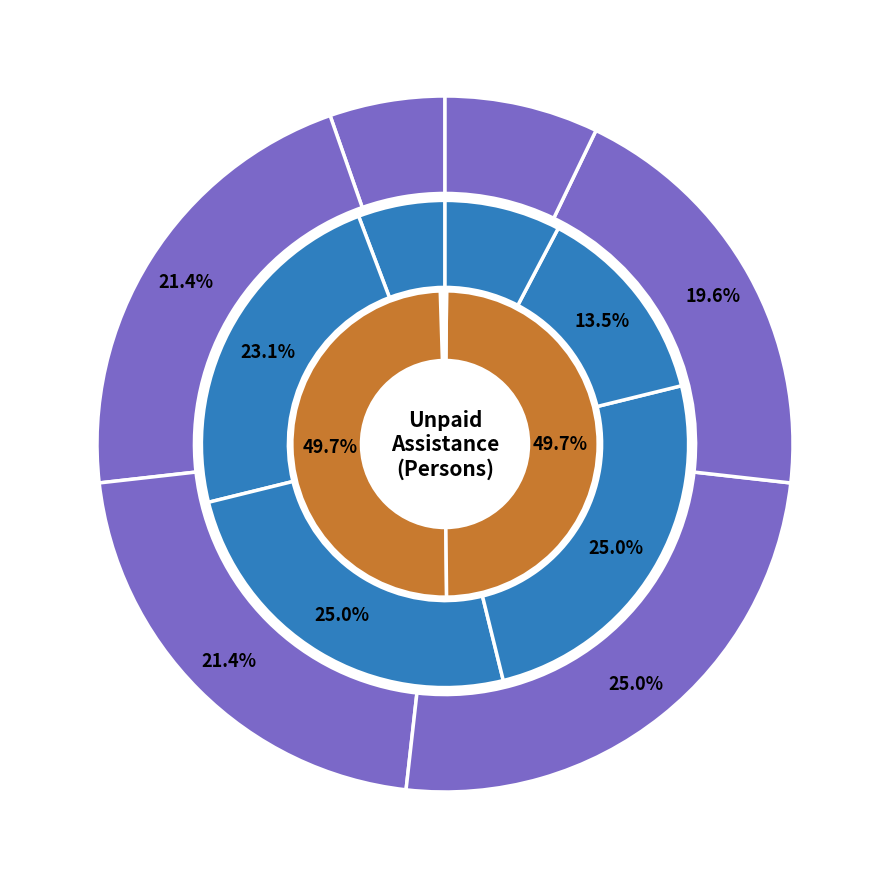

Is the sum of 45-54 years (Persons) and Females Total greater than half?

Yes